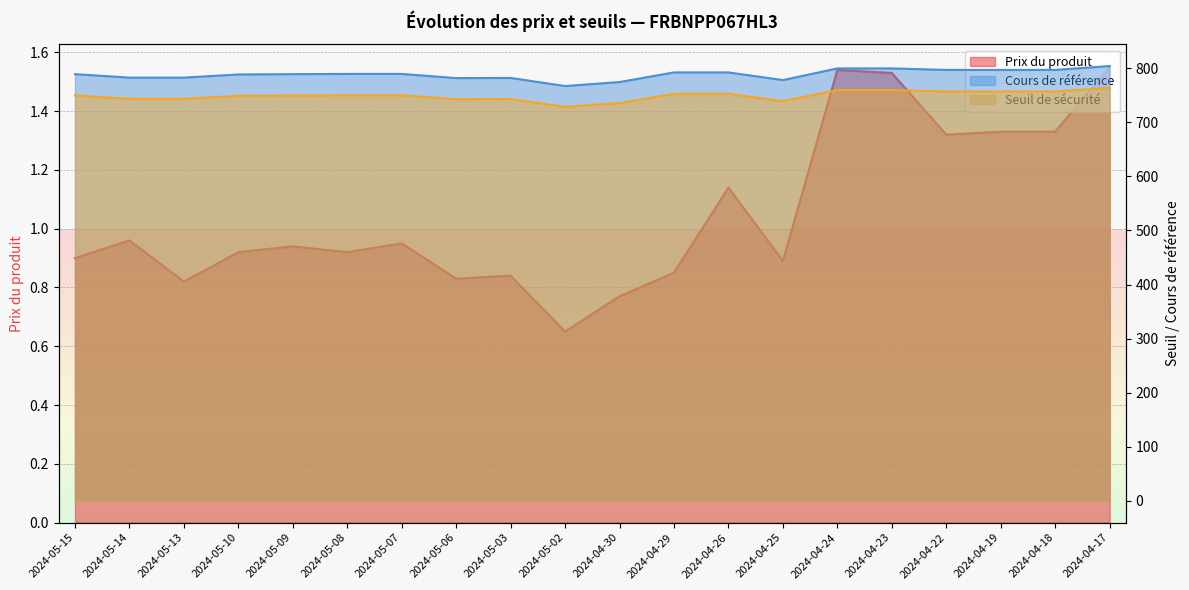

True or false: Prix du produit has more than 0 interior local peaks.

True